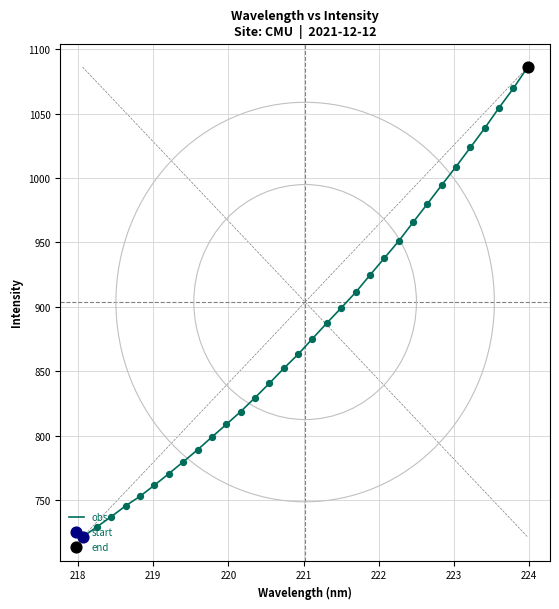

What is the greatest value displayed?

1086.2